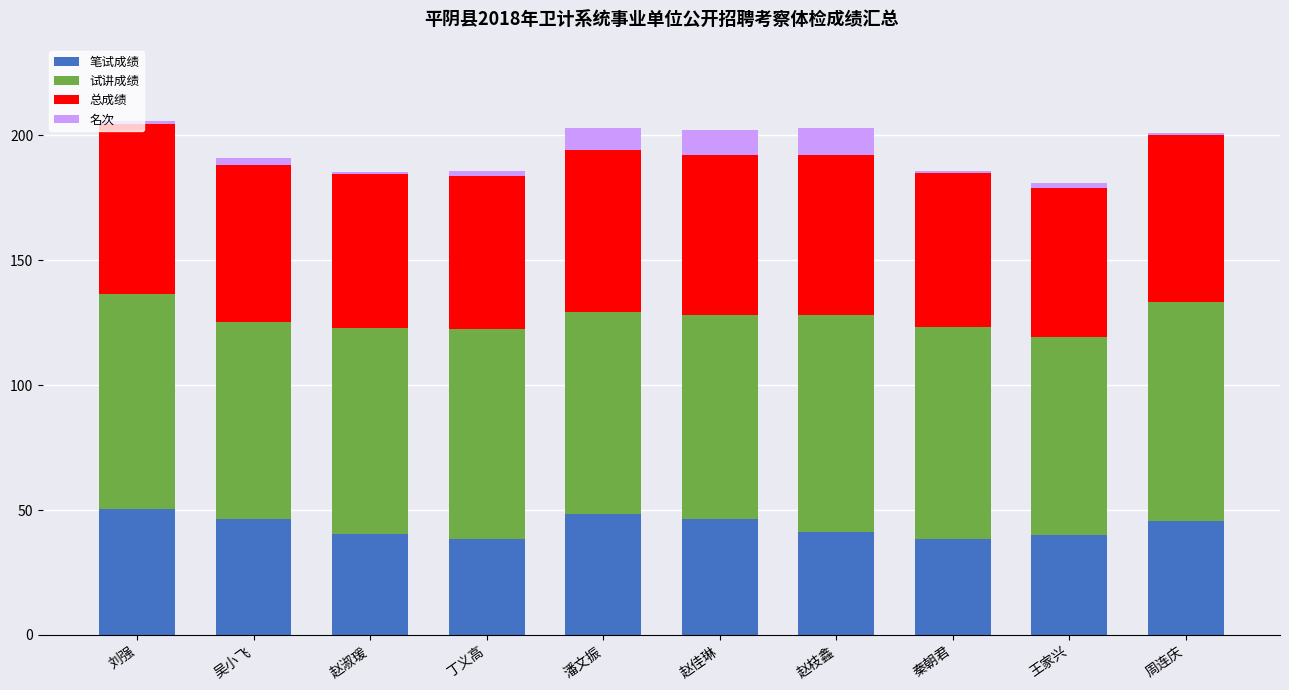

The value of 笔试成绩 at 吴小飞 is 65.2. True or false?

False